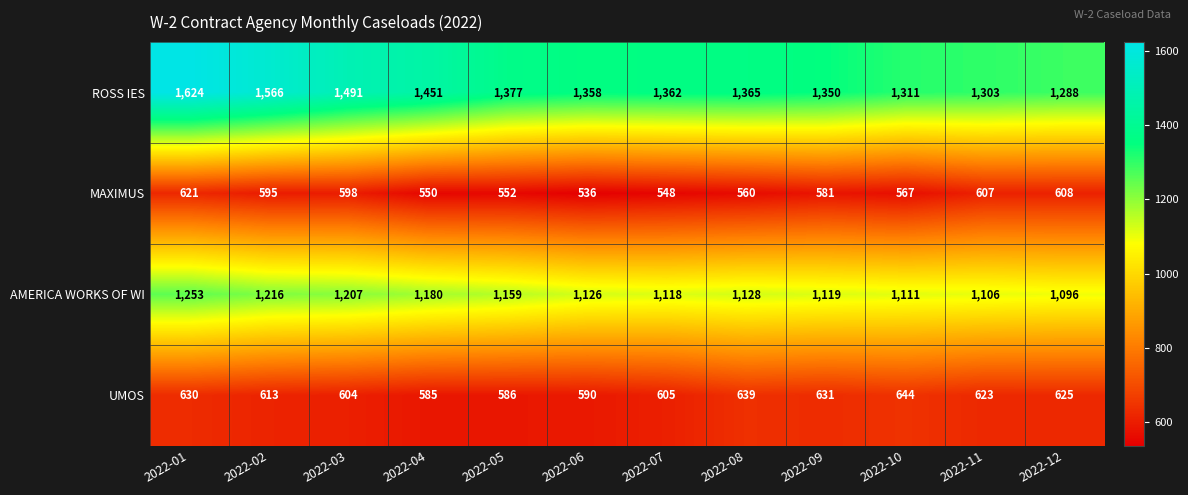

What is the total value across all series at 2022-02?

3990